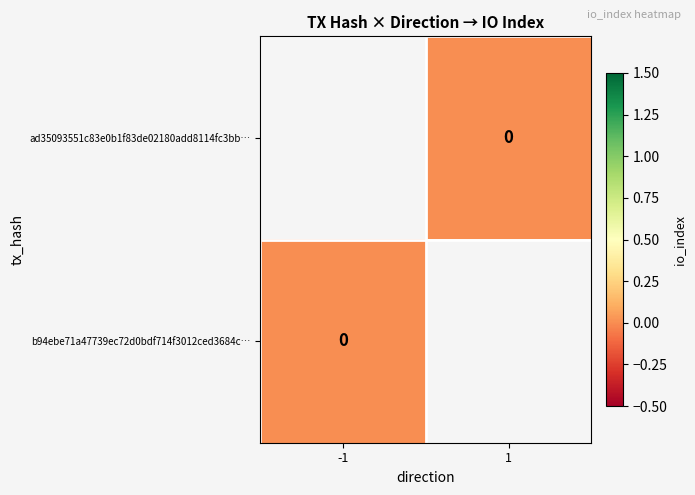

Is the value of ad35093551c83e0b1f83de02180add8114fc3bb… at 1 greater than the value of b94ebe71a47739ec72d0bdf714f3012ced3684c… at -1?

No